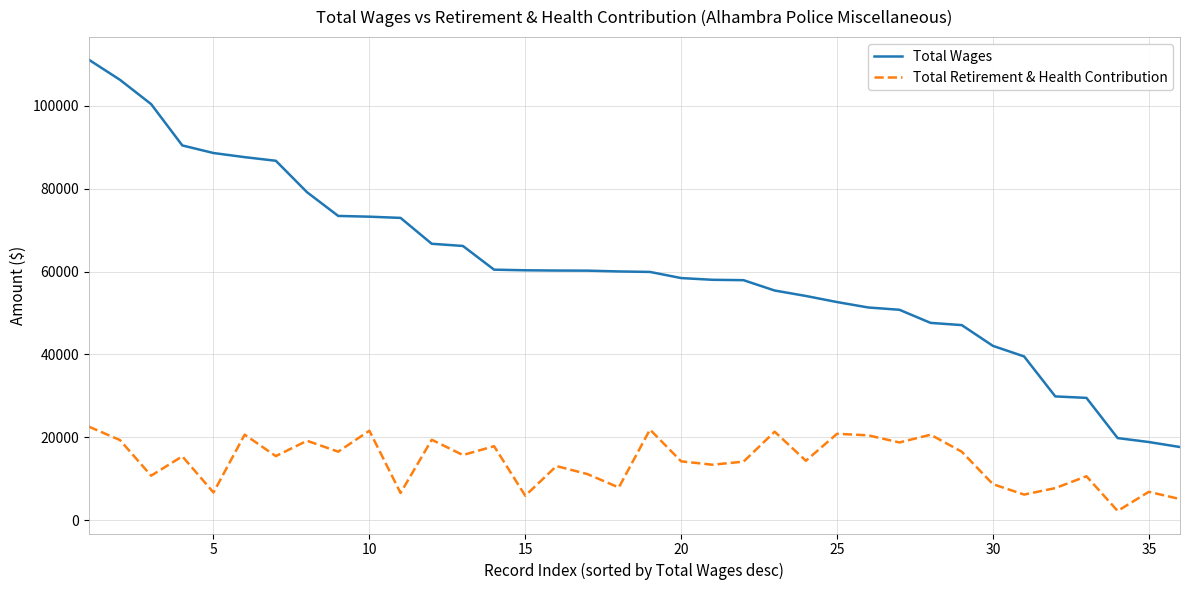

List the series in order of their overall mean, lowest first.

Total Retirement & Health Contribution, Total Wages